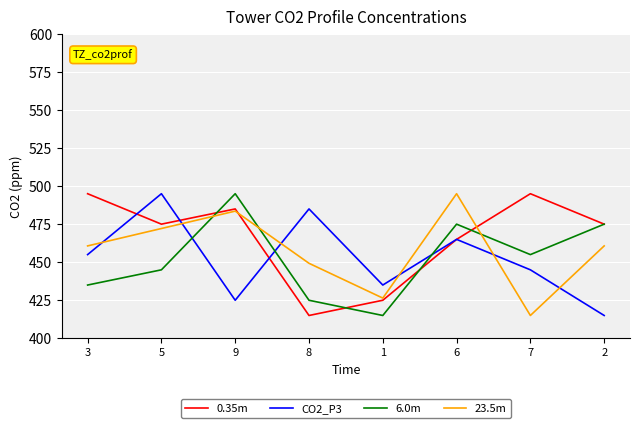

True or false: 23.5m and CO2_P3 cross at least once.

True